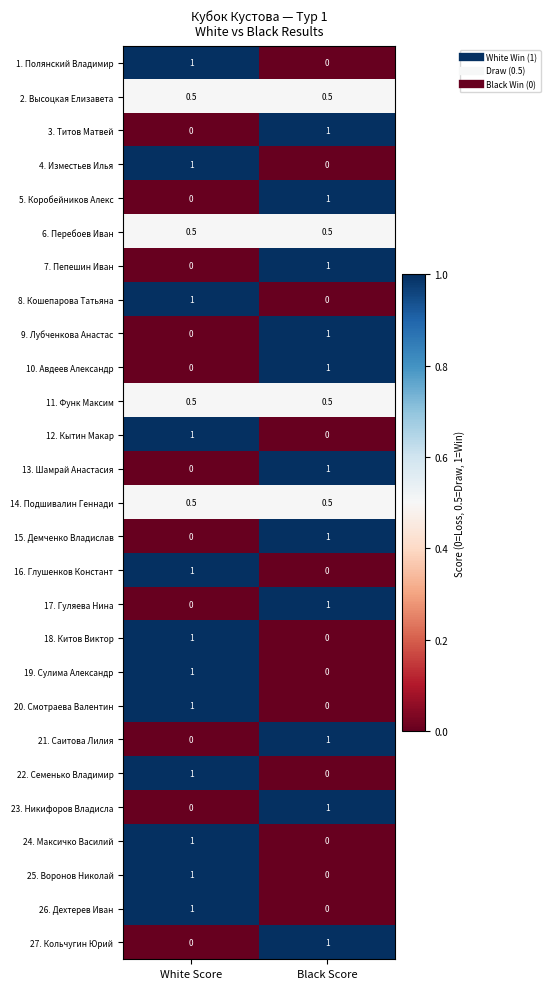

What is the difference between the 7. Пепешин Иван values at Black Score and White Score?

1.0